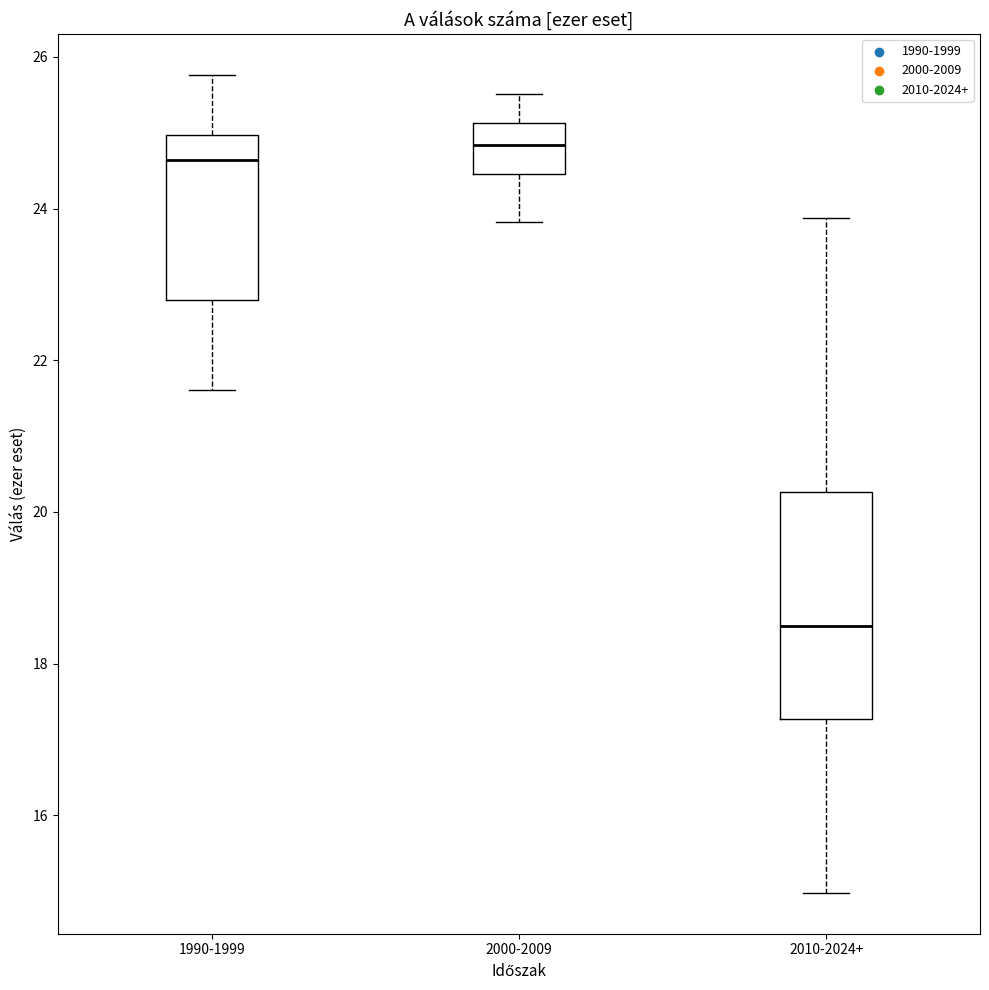

Where does the lower whisker of the box for 1990-1999 end on the y-axis? The values are not printed on the chart, so give them approximately, as read against the axis.

21.6